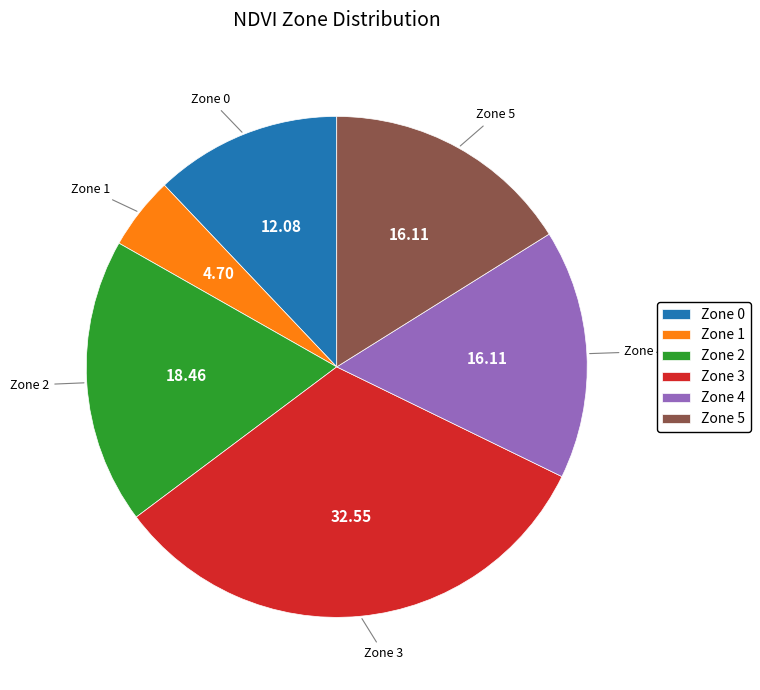

Which has a higher value, Zone 2 or Zone 3?

Zone 3